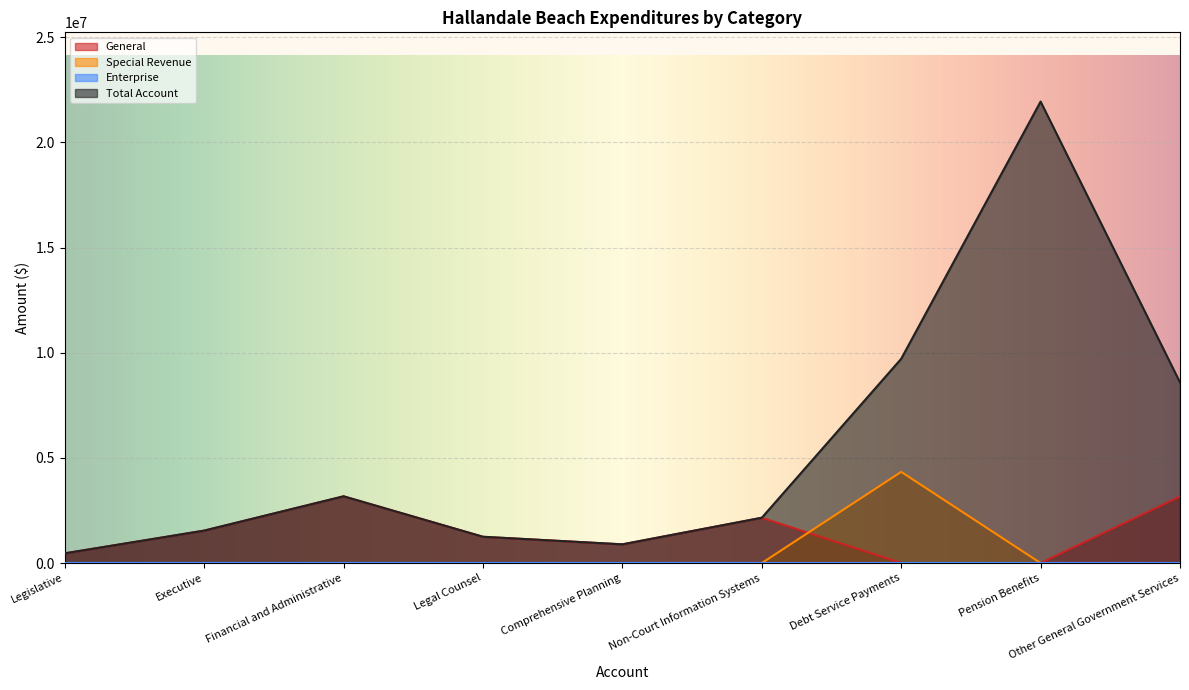

Where is the first local maximum for Special Revenue?

Debt Service Payments